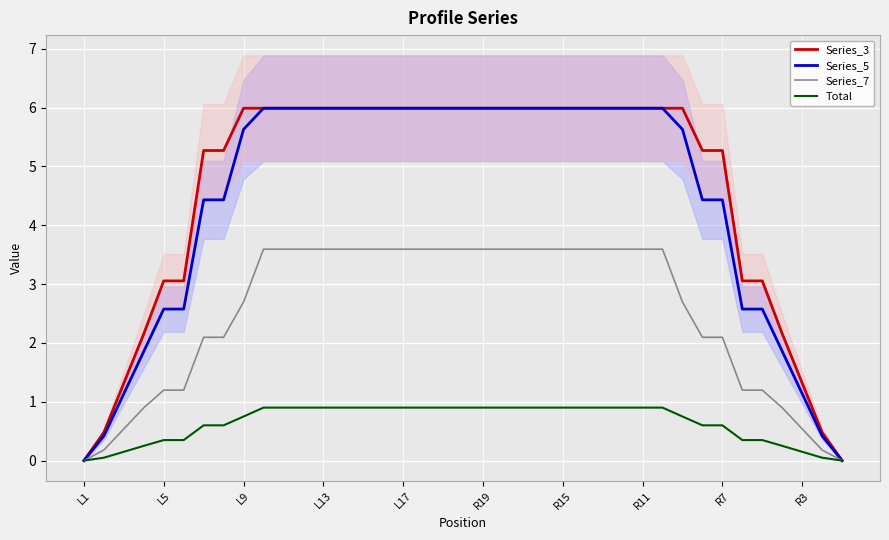

What is the maximum value for Total?

0.9